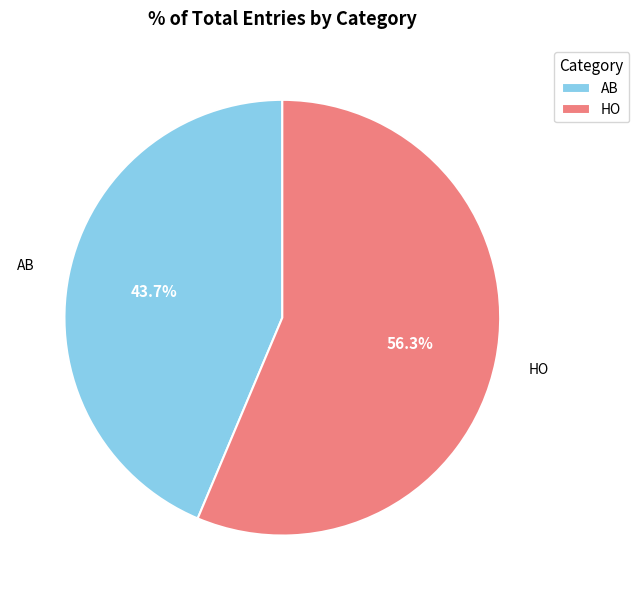

How many slices are in this pie chart?

2